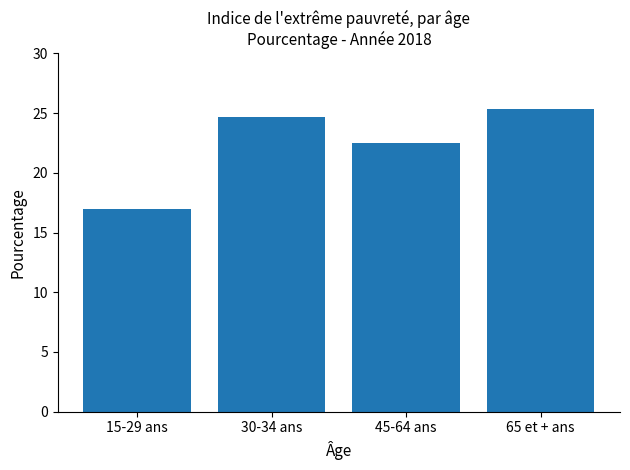

How many data points are less than 24?

2